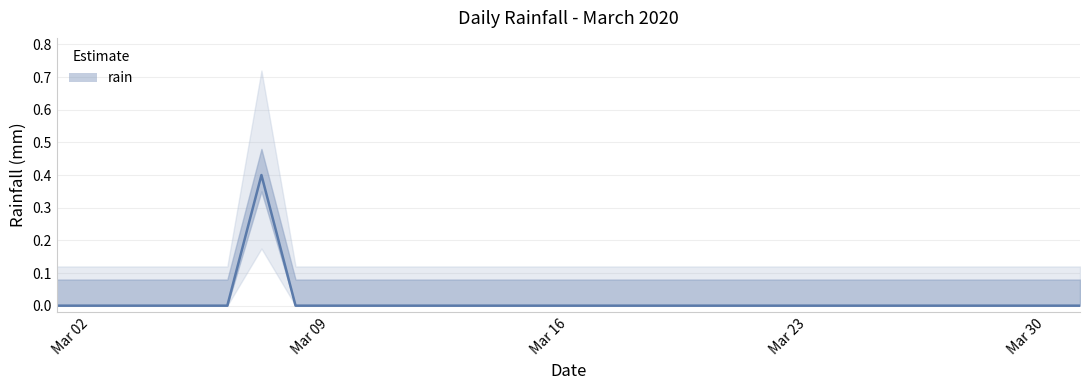

Is it true that the value at Mar 16 is 0.0?

True